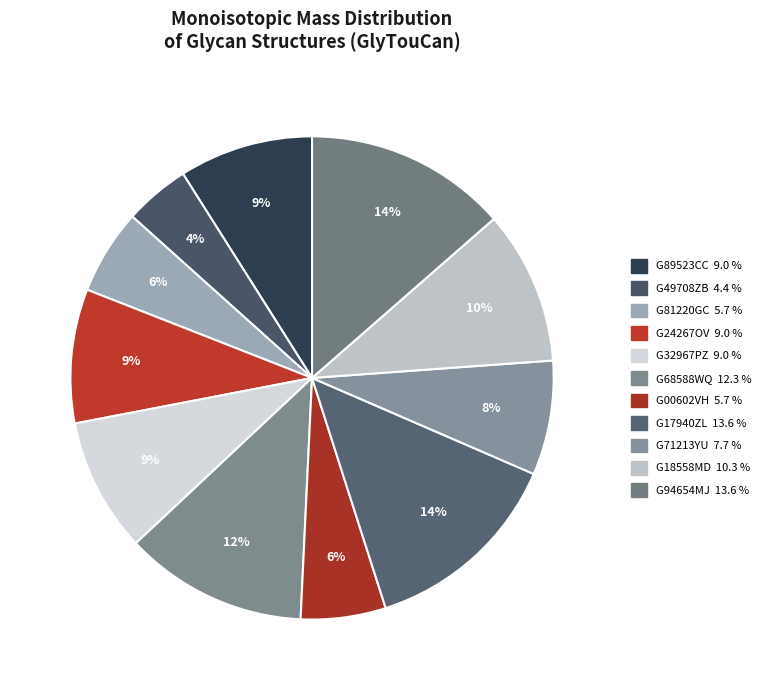

To the nearest percent, what is the difference between the G71213YU and G18558MD slice percentages?

3%